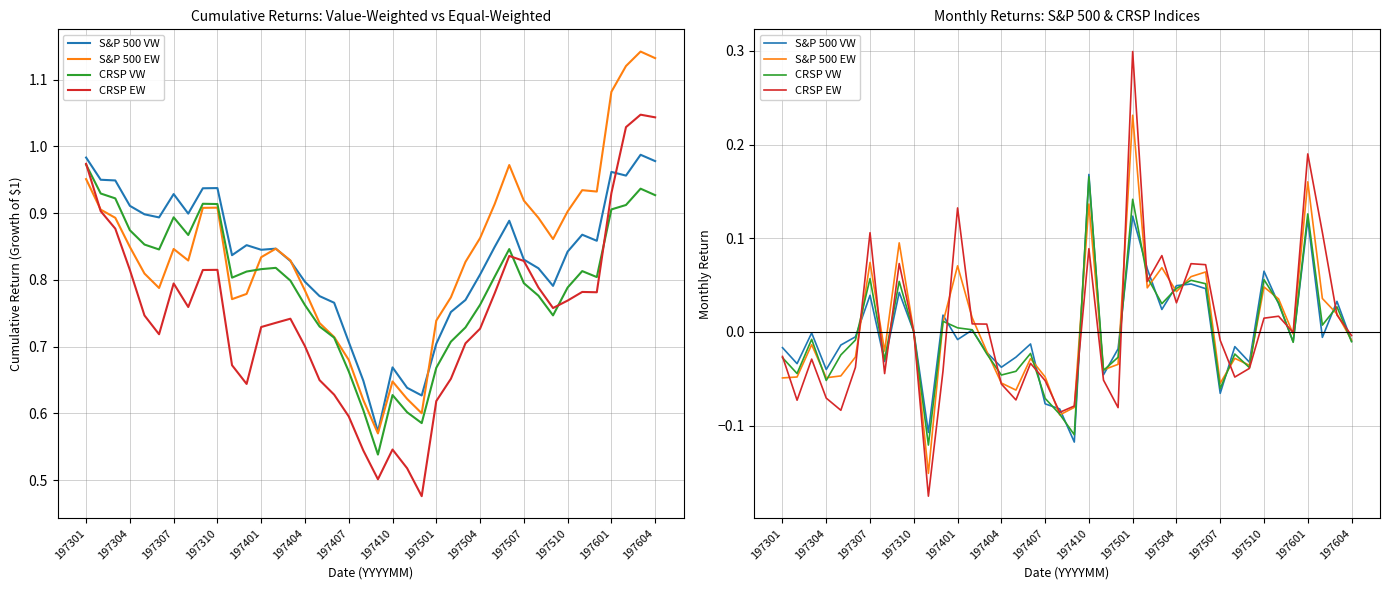

At which category is the sum across all series the highest?

197501